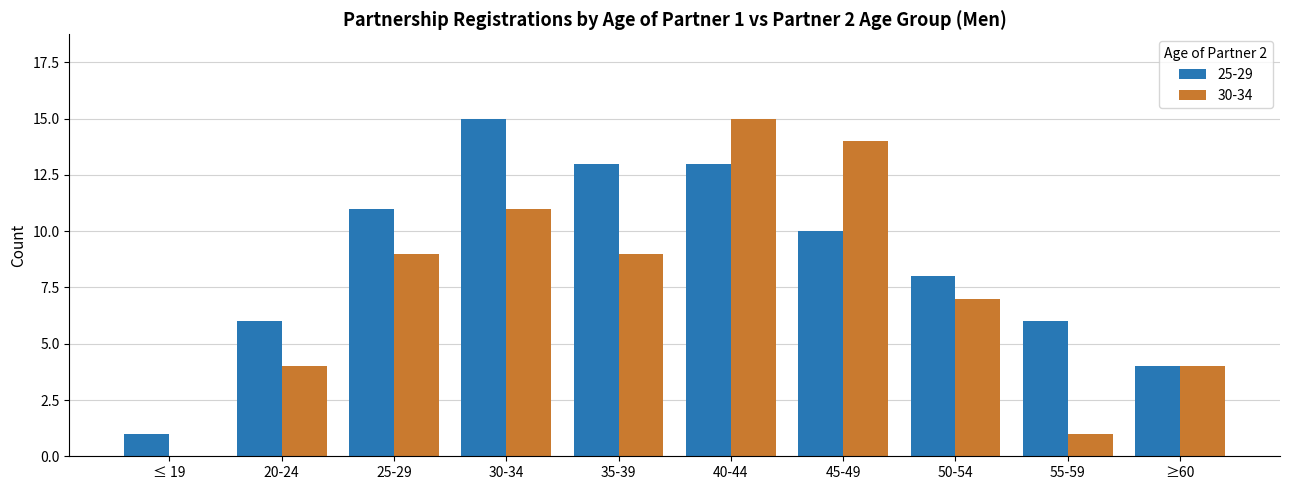

What is the sum of the 25-29 values at 50-54 and 40-44?

21